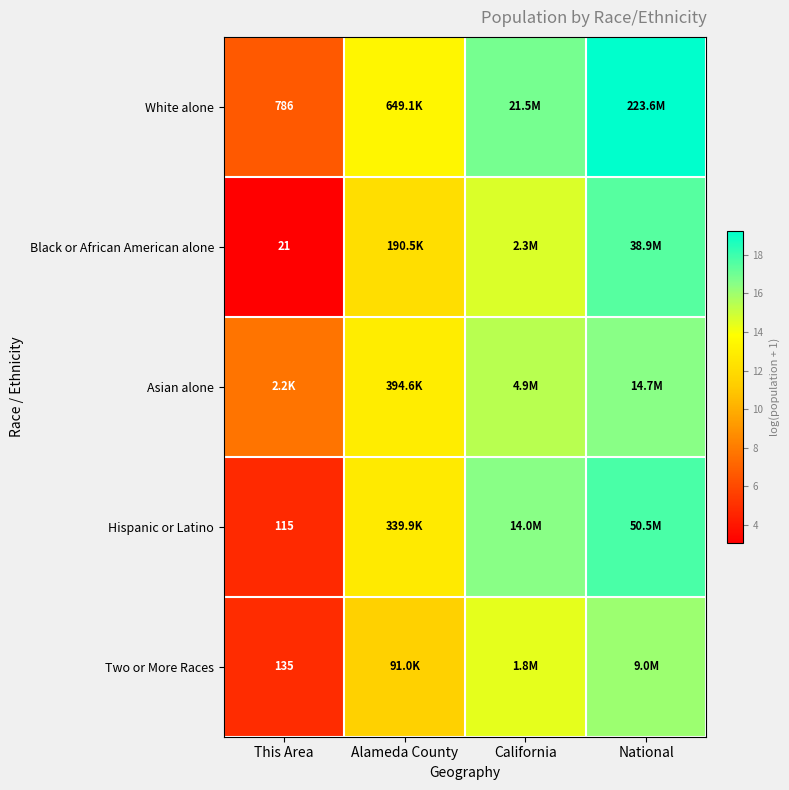

What is the greatest value displayed?

19.2